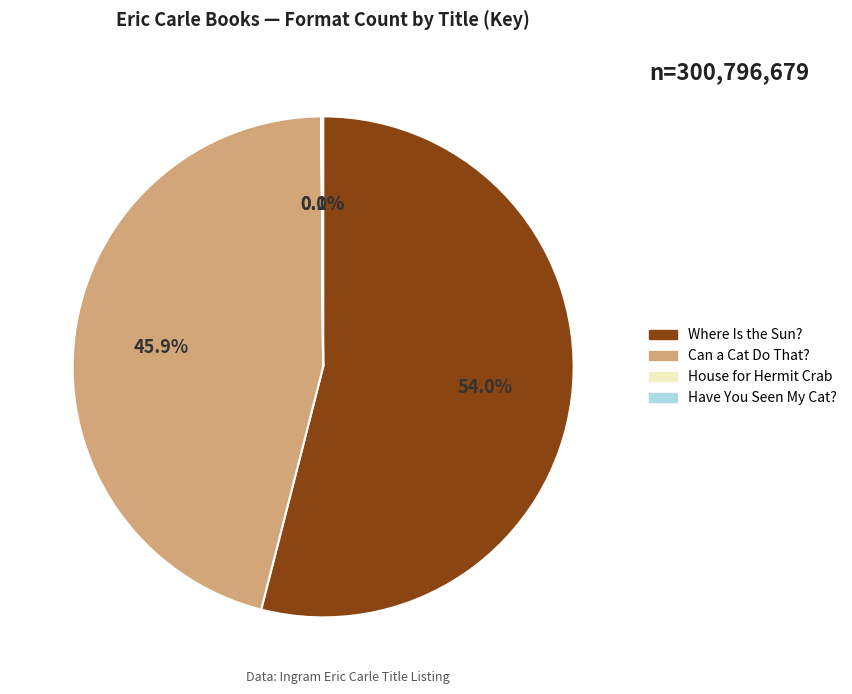

How much of the chart is everything except Can a Cat Do That??

54.1%